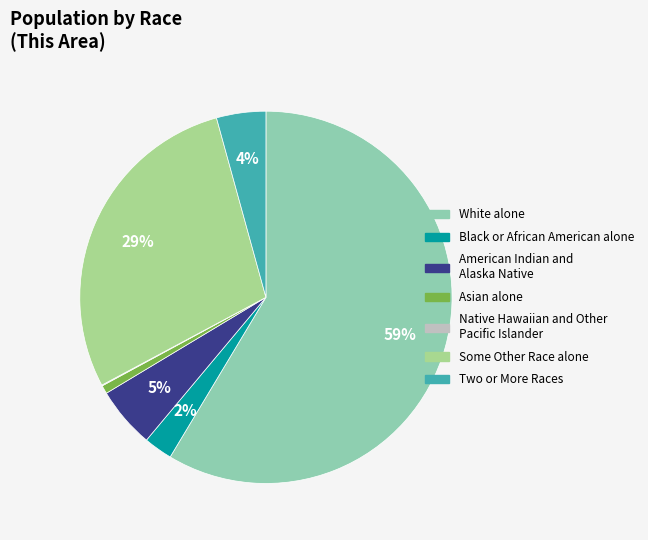

To the nearest percent, what is the difference between the largest and smallest slice percentages?

59%